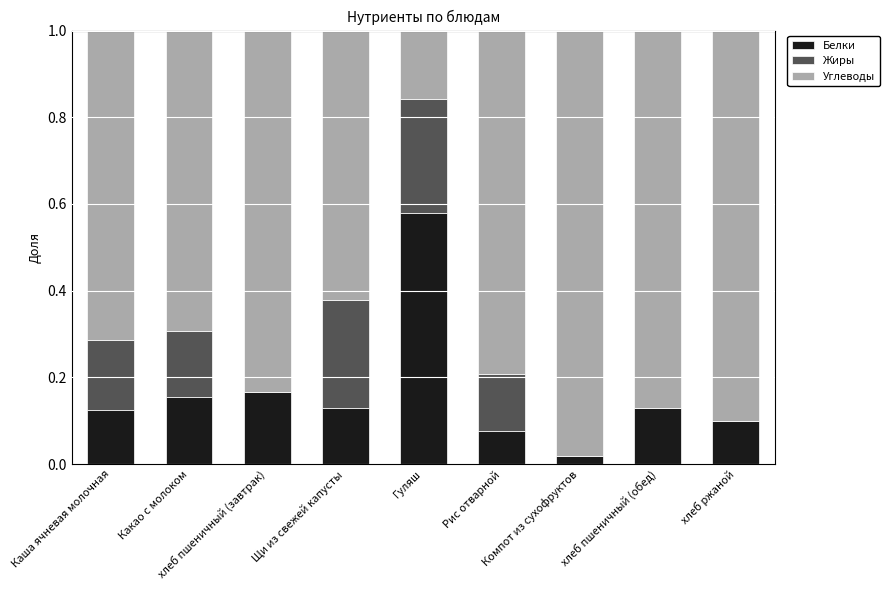

Does the chart contain stacked bars?

Yes